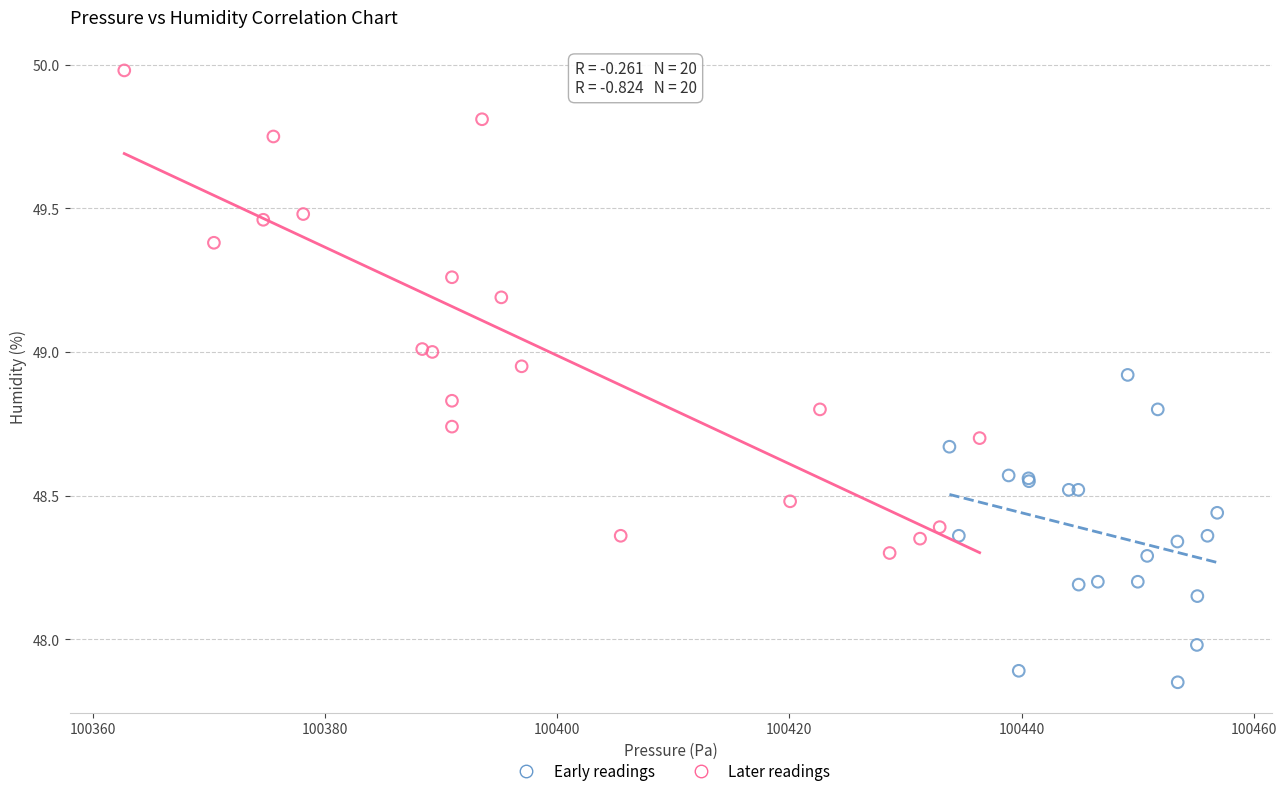

Which series reaches the minimum Y coordinate?

Early readings